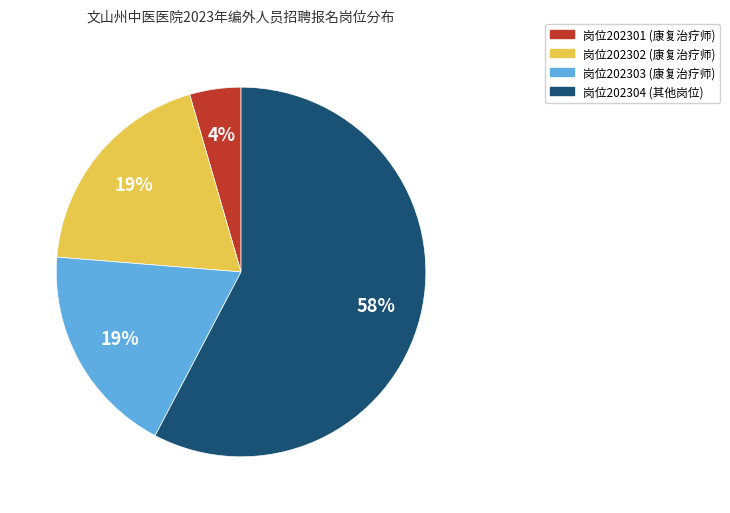

To the nearest percent, what is the average slice percentage?

25%